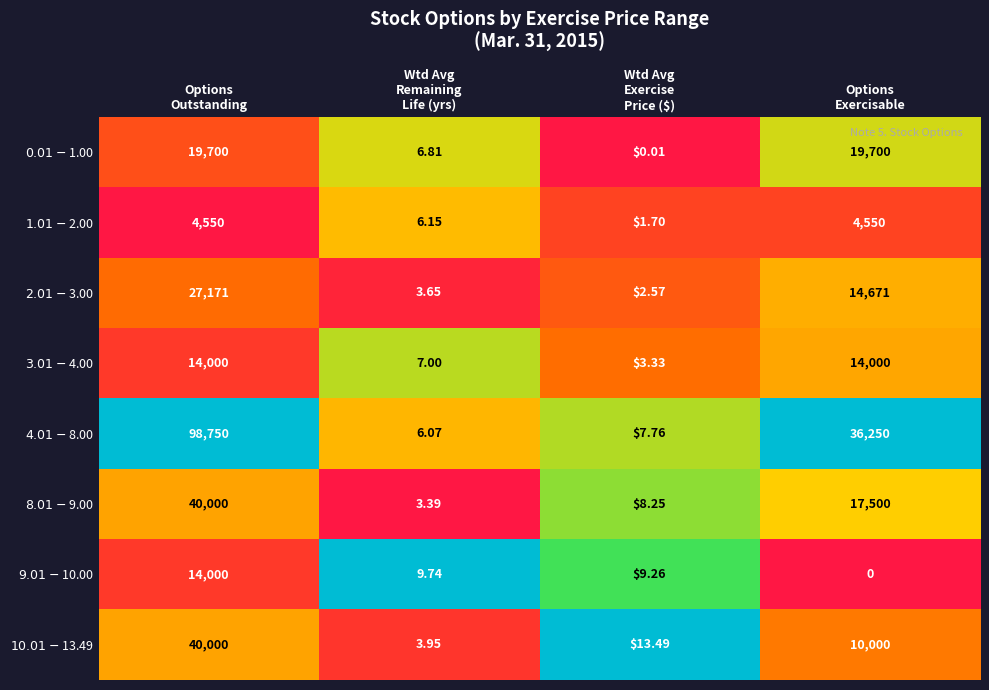

Count the number of categories in the chart.

4